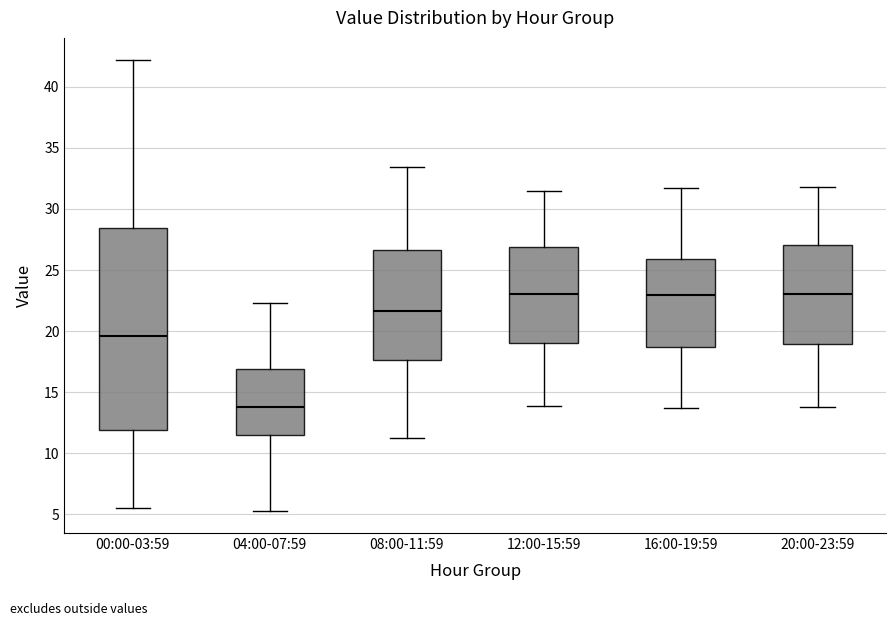

Reading left to right, transcribe this box plot: for each box, give where its median line is, the range the box spans, and where its two whiskers end, as read against the y-axis. The values are not printed on the chart, so give them approximately, as read against the axis.

00:00-03:59: median 19.5, box 12.0 to 28.5, whiskers 5.5 to 42.0
04:00-07:59: median 14.0, box 11.5 to 17.0, whiskers 5.5 to 22.5
08:00-11:59: median 21.5, box 17.5 to 26.5, whiskers 11.0 to 33.5
12:00-15:59: median 23.0, box 19.0 to 27.0, whiskers 14.0 to 31.5
16:00-19:59: median 23.0, box 18.5 to 26.0, whiskers 13.5 to 31.5
20:00-23:59: median 23.0, box 19.0 to 27.0, whiskers 14.0 to 32.0